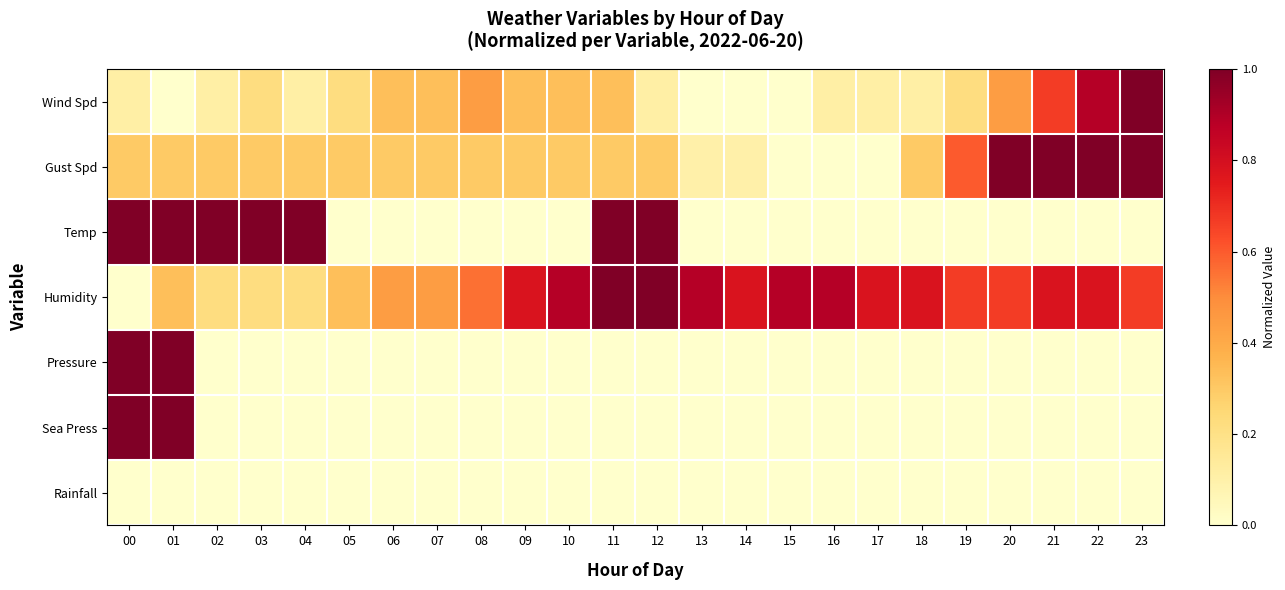

What is the difference between the highest and lowest values at 08?

0.6